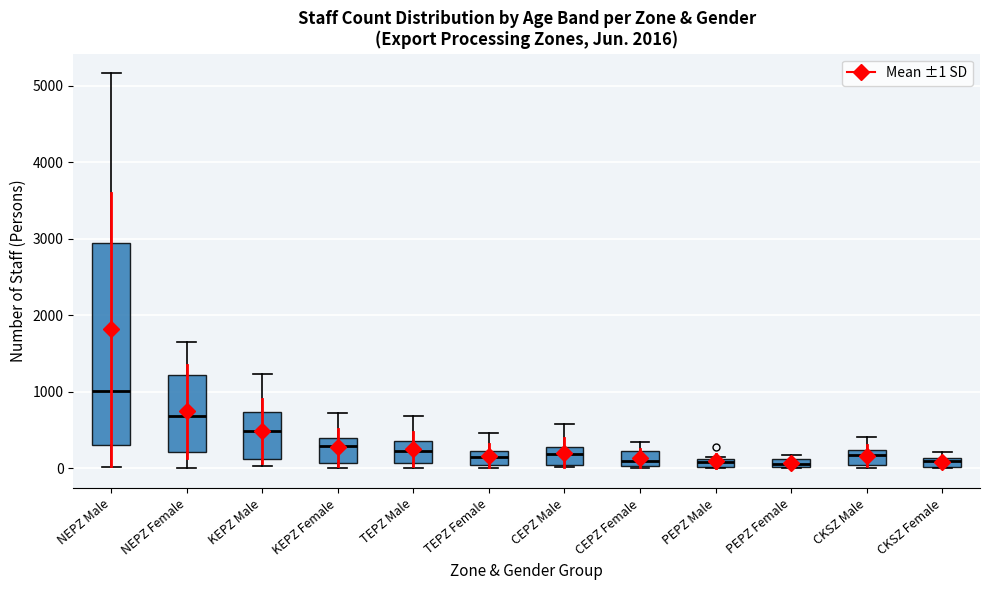

Where is the upper edge of the box for CEPZ Female on the y-axis? The values are not printed on the chart, so give them approximately, as read against the axis.

200